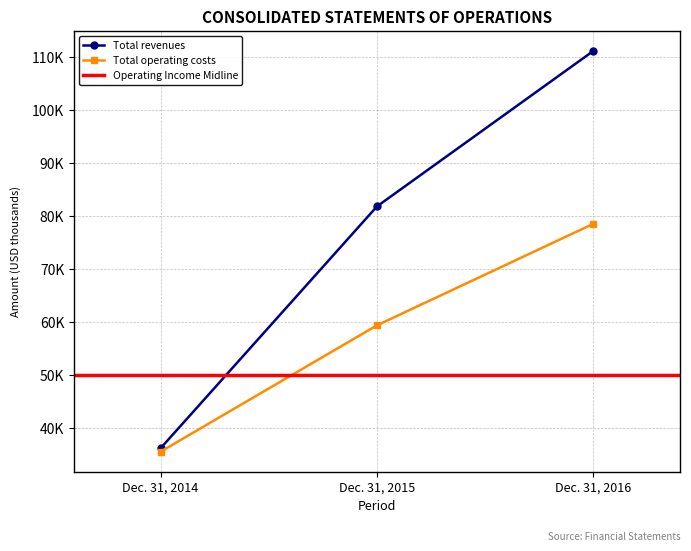

What is the sum of the Total operating costs values at Dec. 31, 2015 and Dec. 31, 2014?

94760